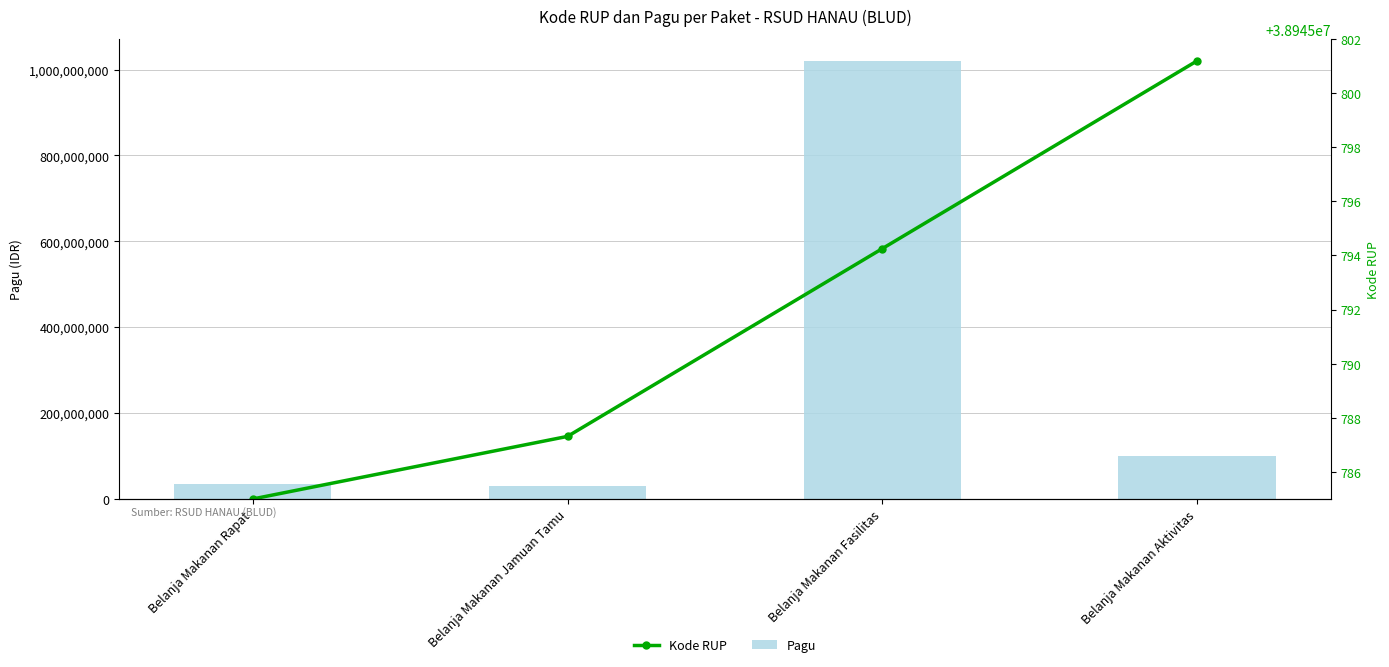

At how many categories does at least one series exceed 496570293?

2